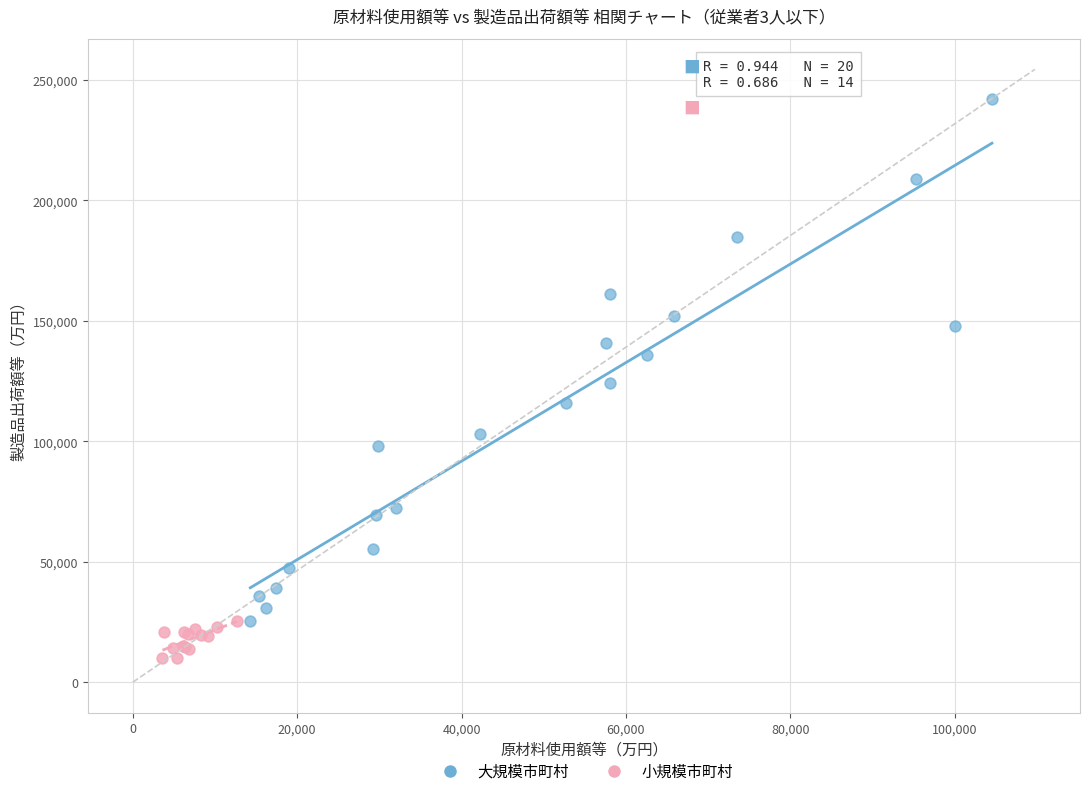

Which series reaches the minimum Y coordinate?

小規模市町村